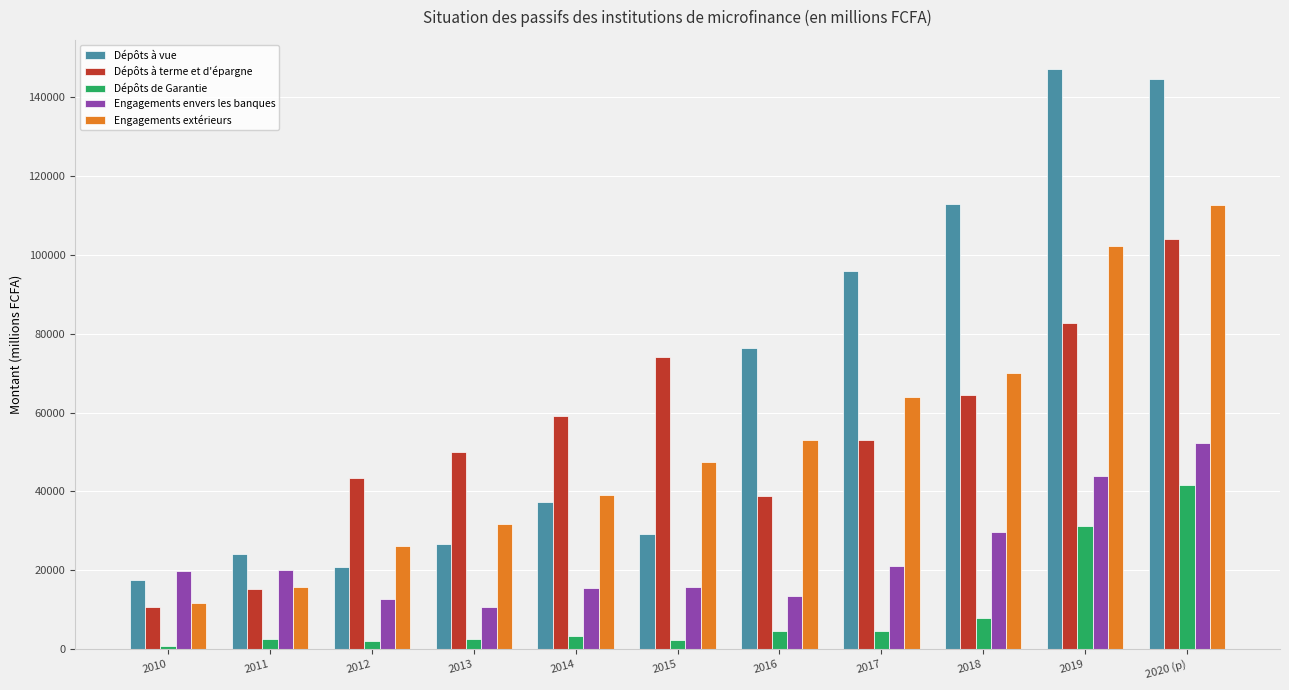

What is the smallest value displayed?

774.1